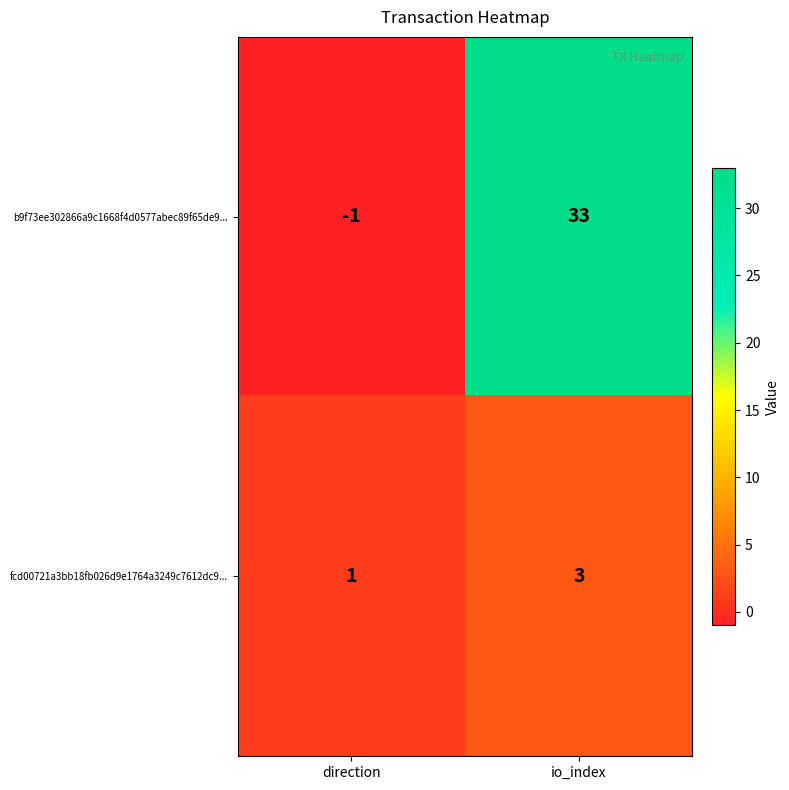

Reading left to right, transcribe all the data shown in this chart.

b9f73ee302866a9c1668f4d0577abec89f65de9...: -1	33
fcd00721a3bb18fb026d9e1764a3249c7612dc9...: 1	3